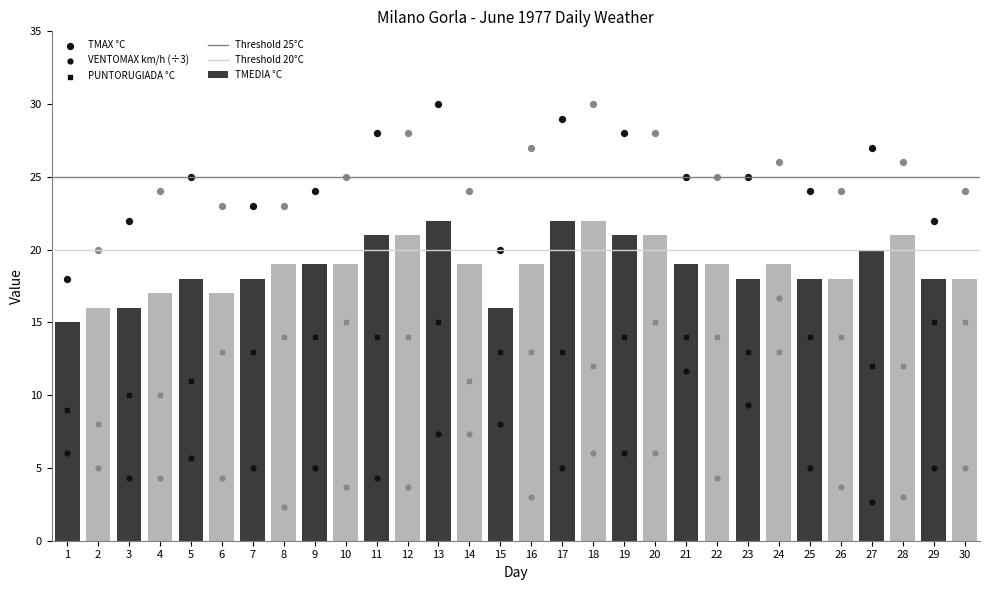

At how many categories does at least one series exceed 20?

2